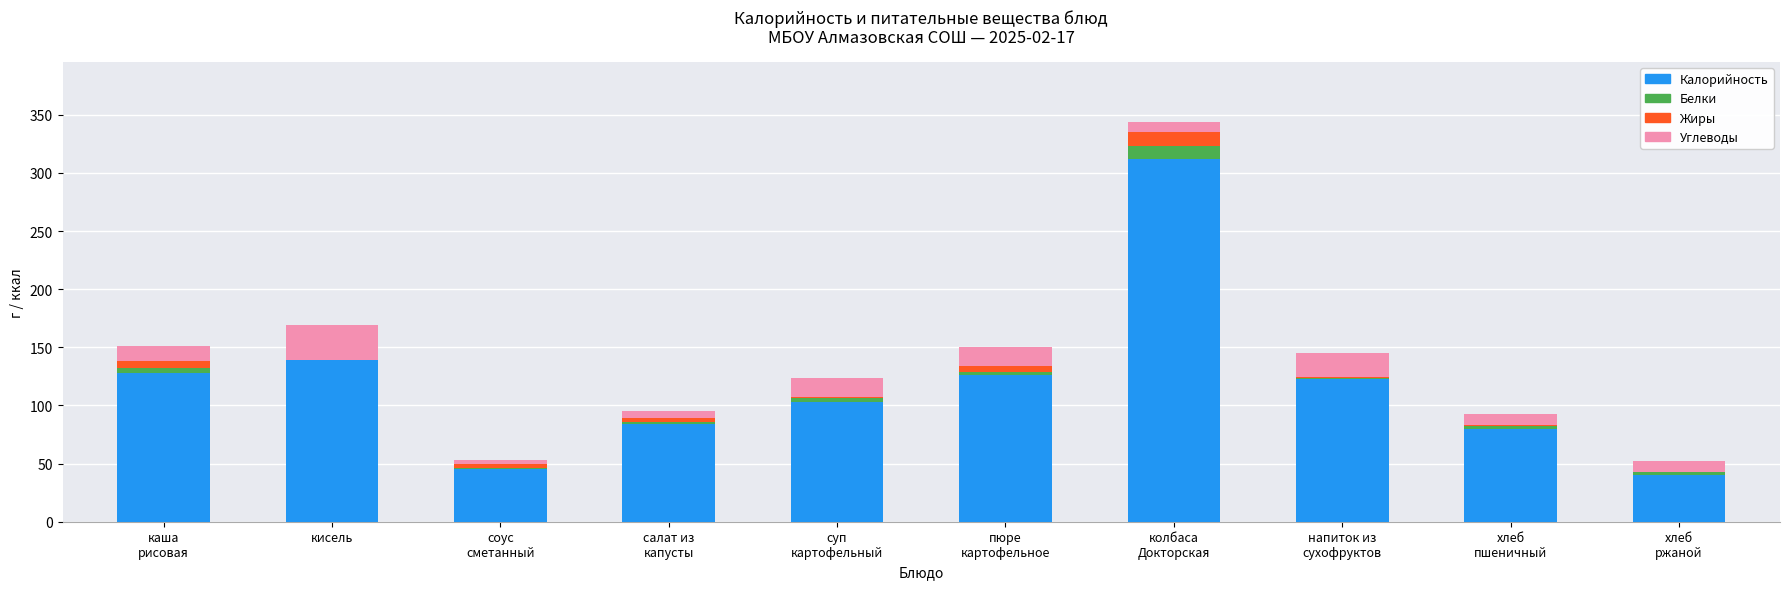

At which label is Калорийность closest to 176?

кисель